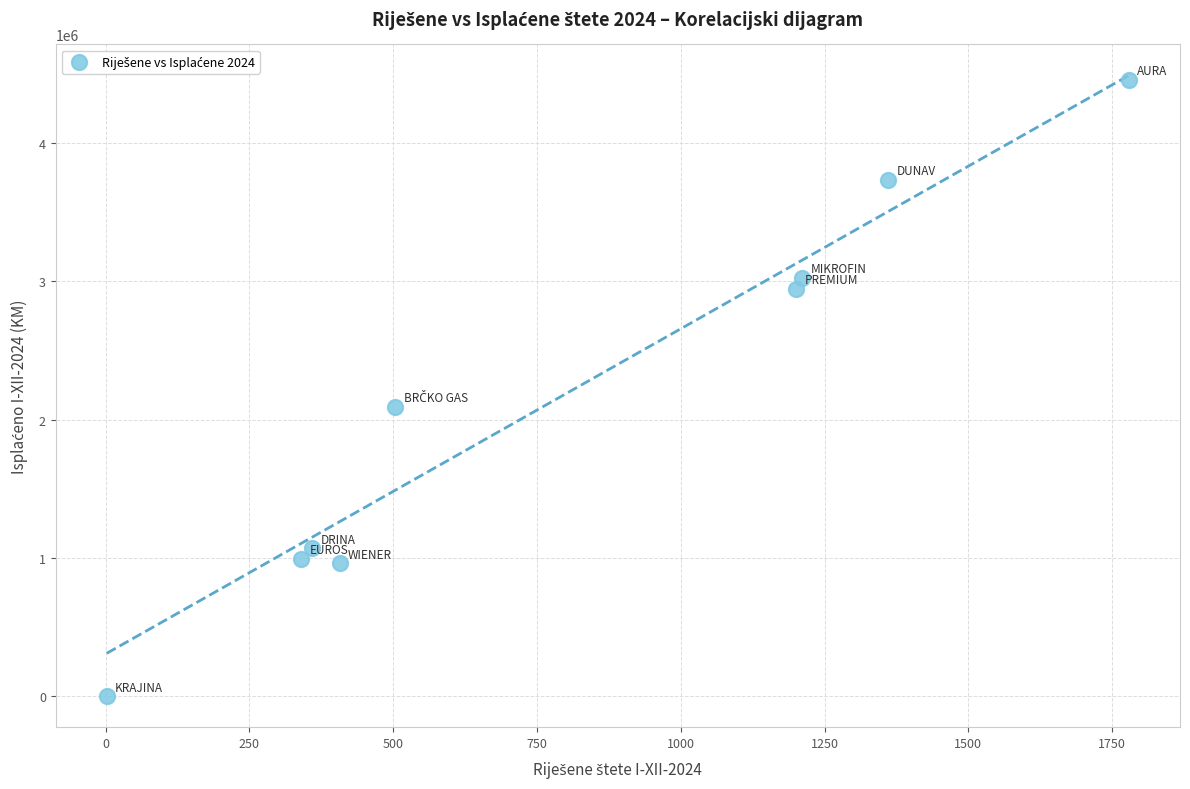

What Y value in the scatter plot is closest to 2229371?

2095019